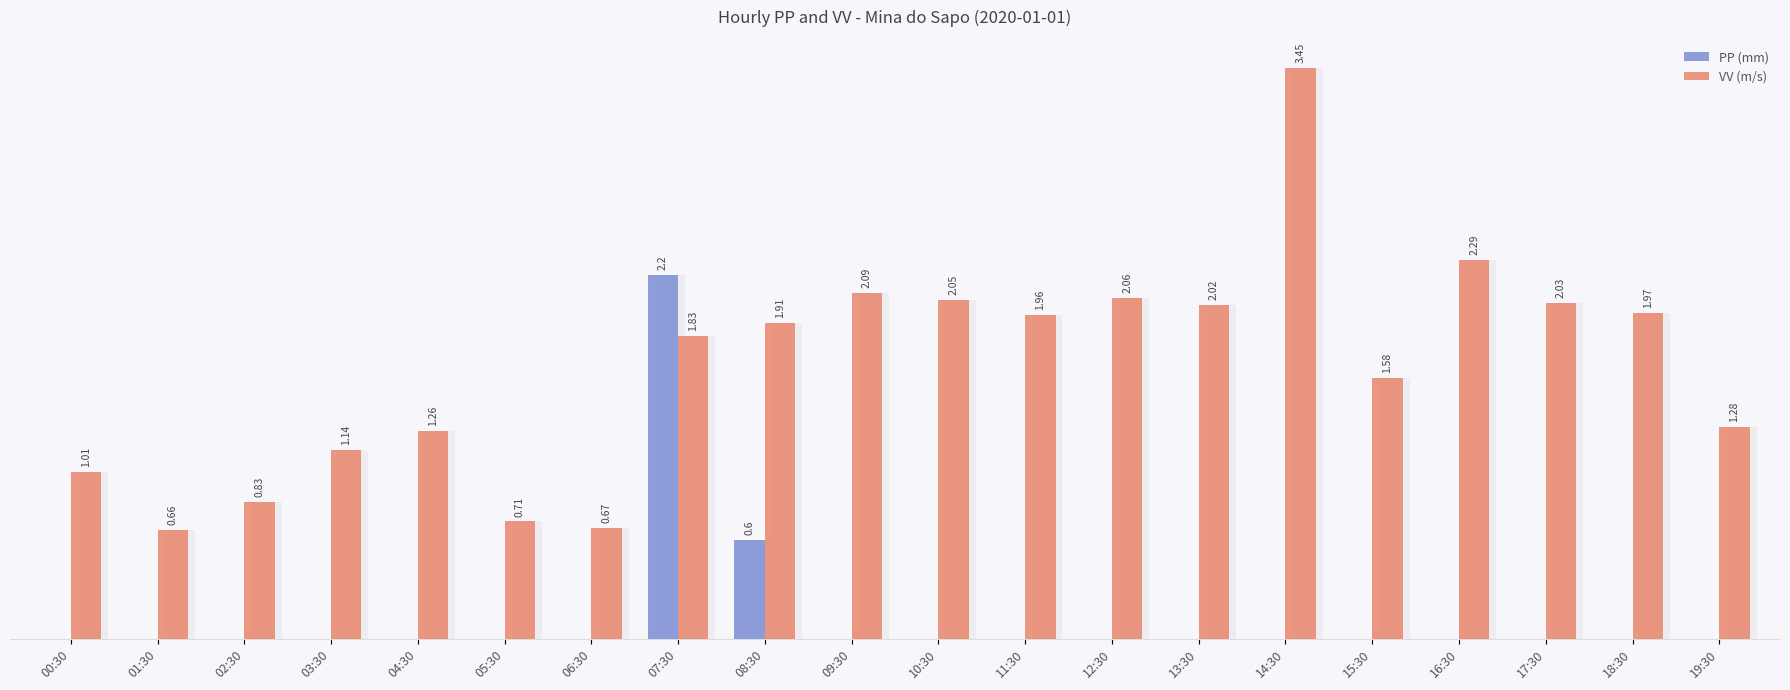

What are all the series names shown in the legend?

PP (mm), VV (m/s)